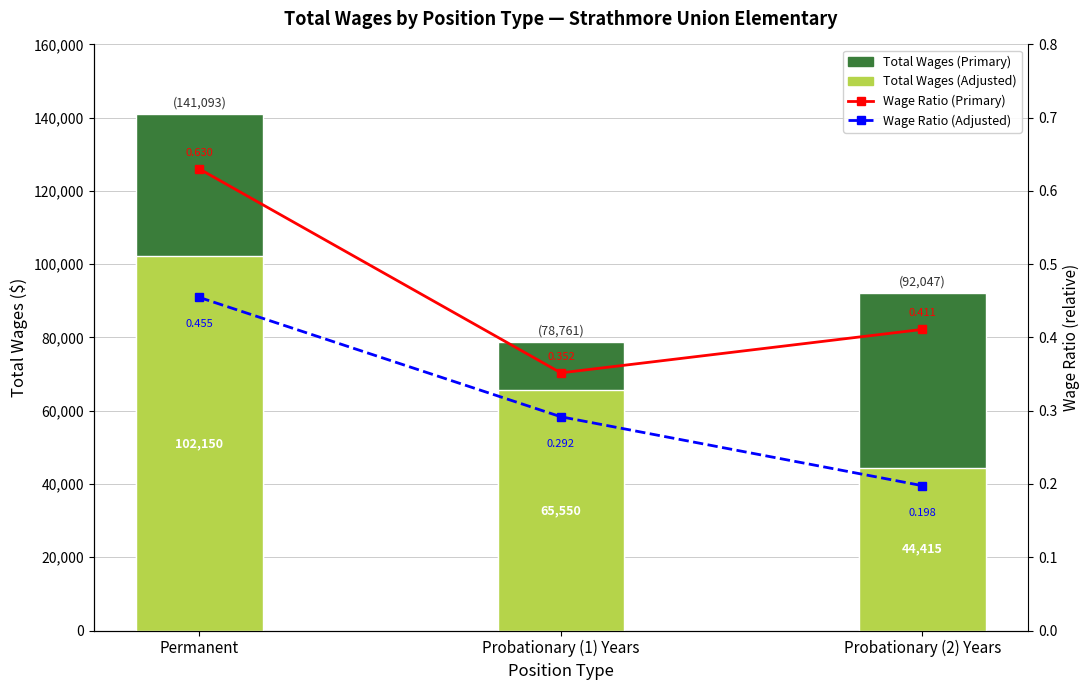

Reading left to right, list all the values displayed in this chart.

Total Wages (Primary): 141093.0	78761.0	92047.0
Total Wages (Adjusted): 102150.0	65550.0	44415.0
Wage Ratio (Primary): 0.6	0.4	0.4
Wage Ratio (Adjusted): 0.5	0.3	0.2